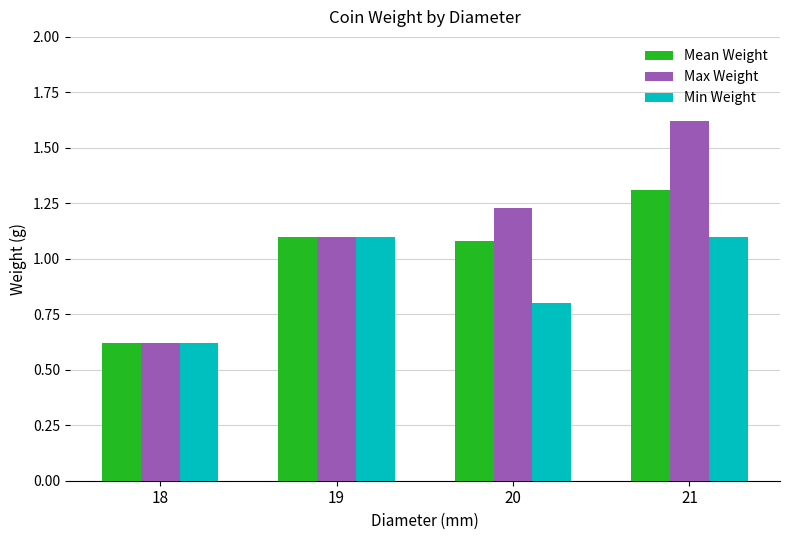

At how many categories does at least one series exceed 1?

3